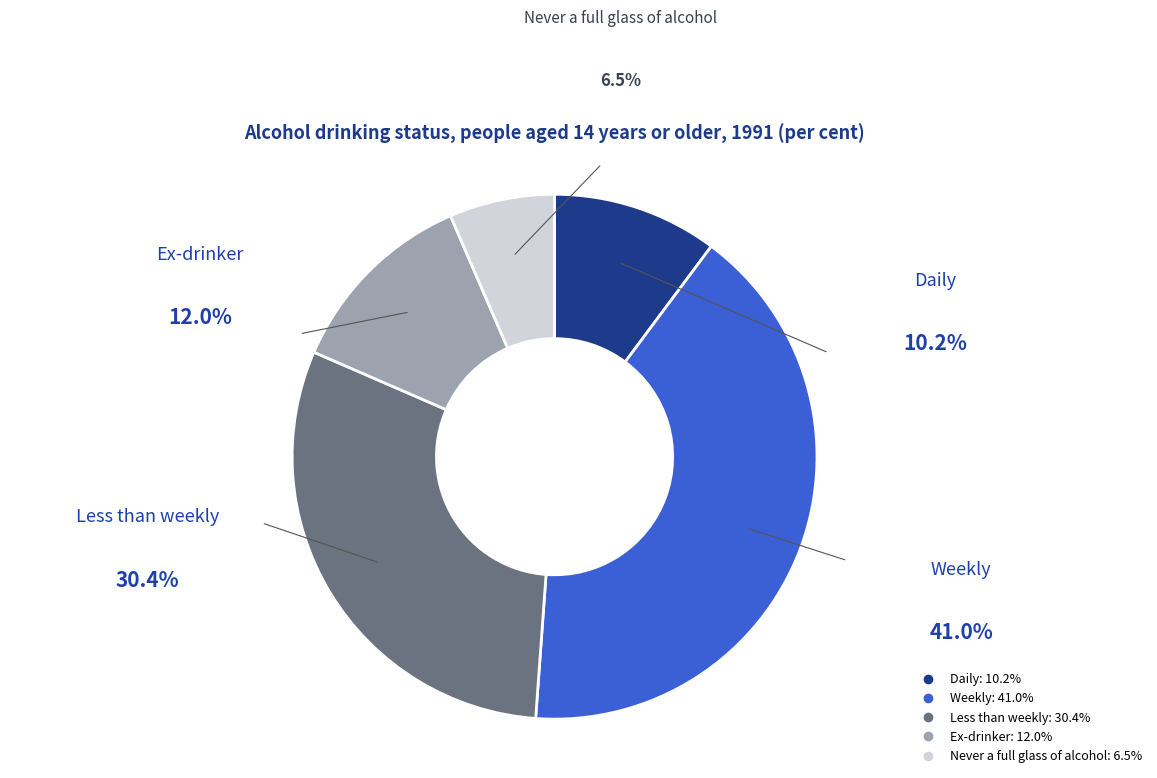

Rank the categories by value from lowest to highest.

Never a full glass of alcohol, Daily, Ex-drinker, Less than weekly, Weekly